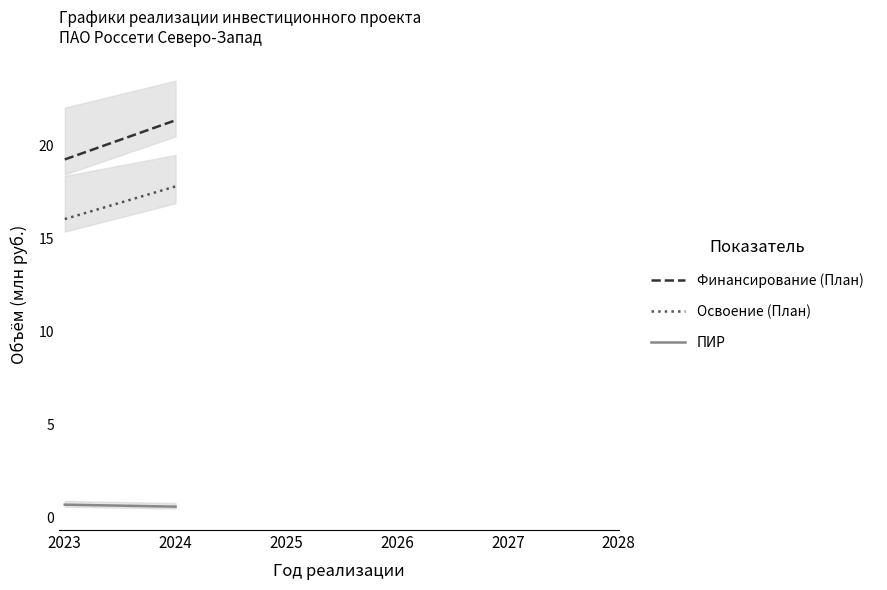

Count the ПИР values in the range 0 to 1.

2